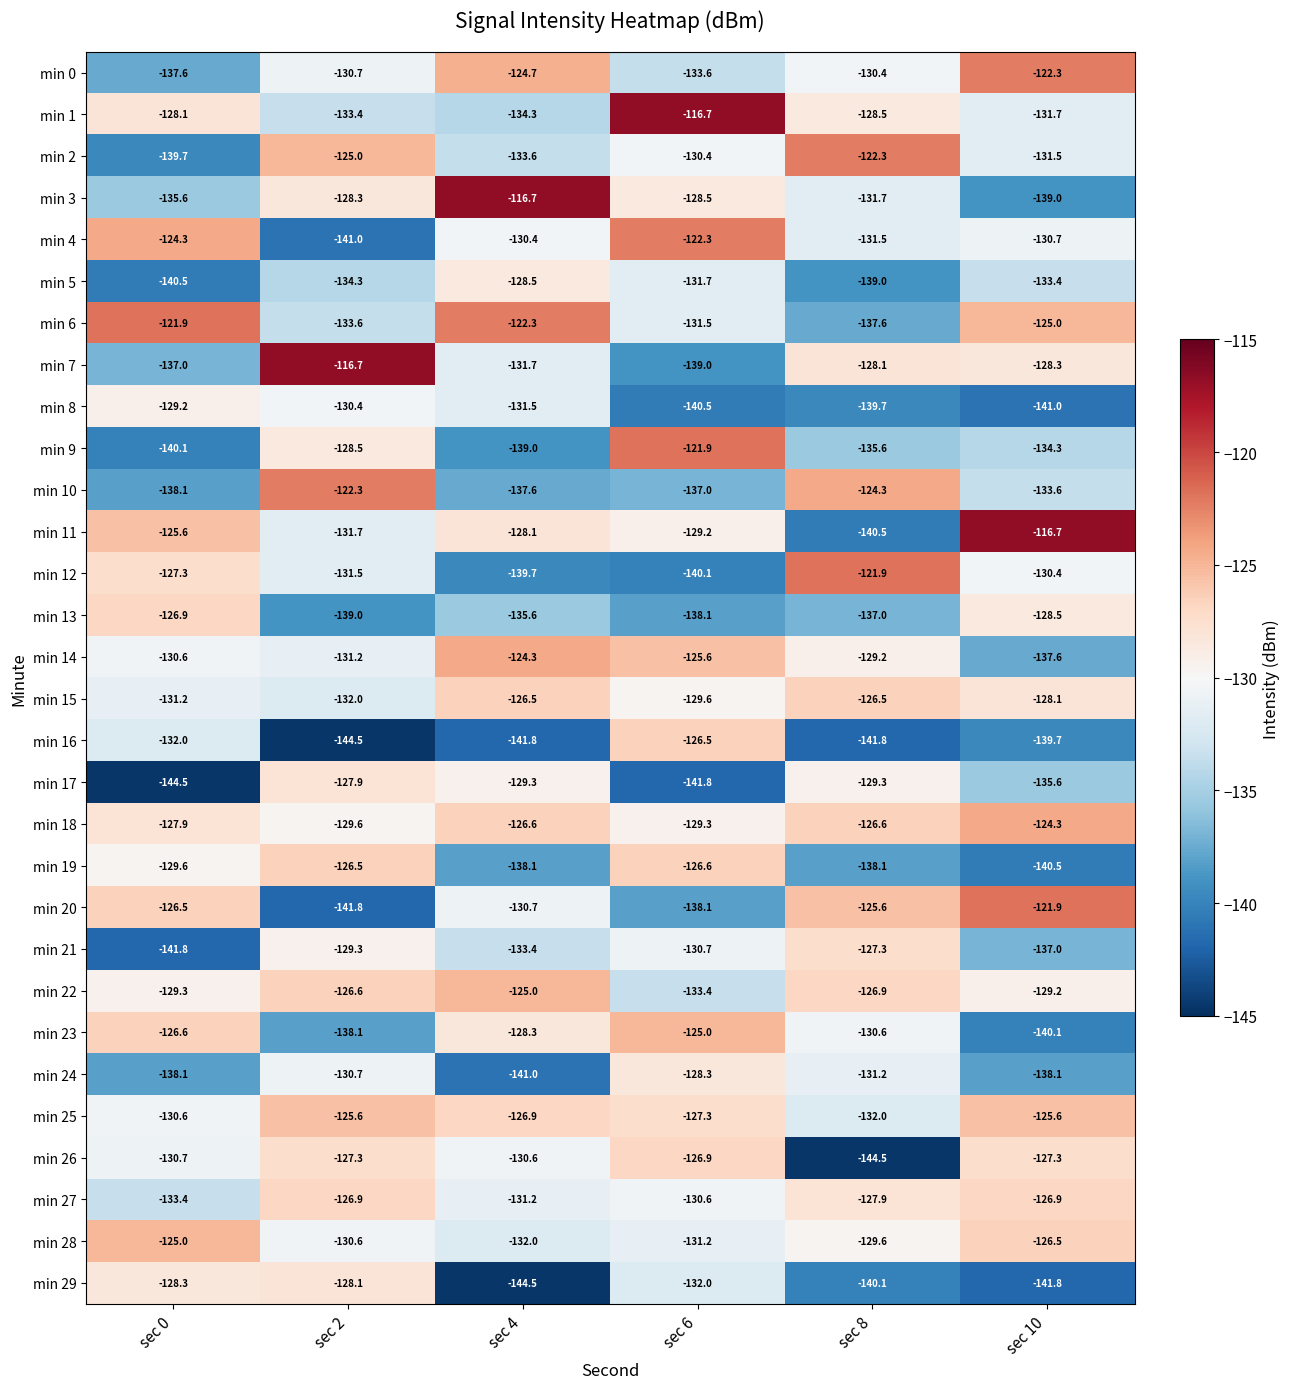

What is the maximum value for min 14?

-124.3